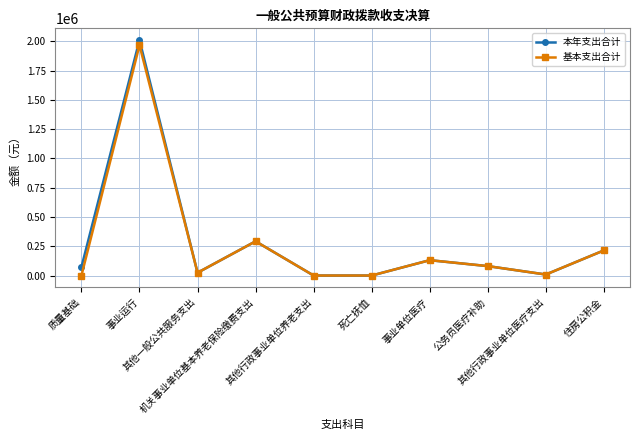

What is the highest value of the 本年支出合计 series?

2011250.3